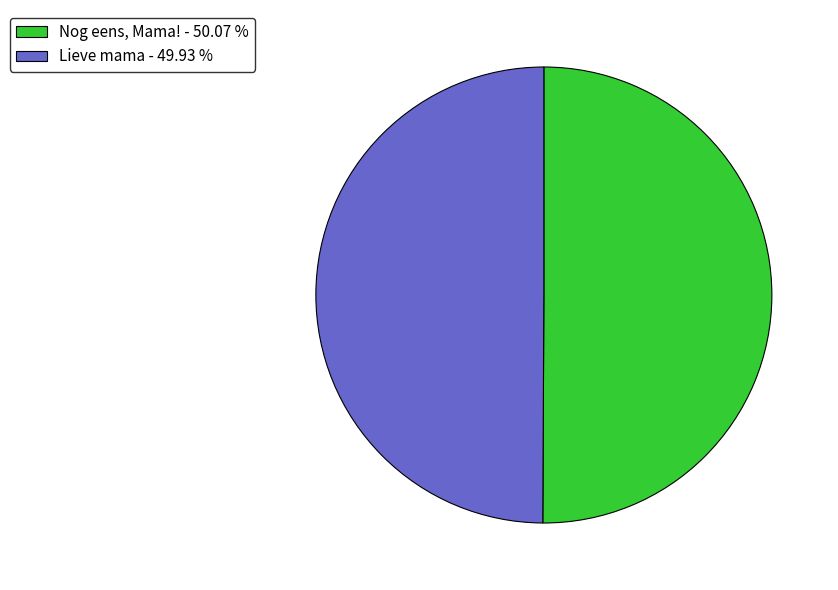

How many slices are in this pie chart?

2